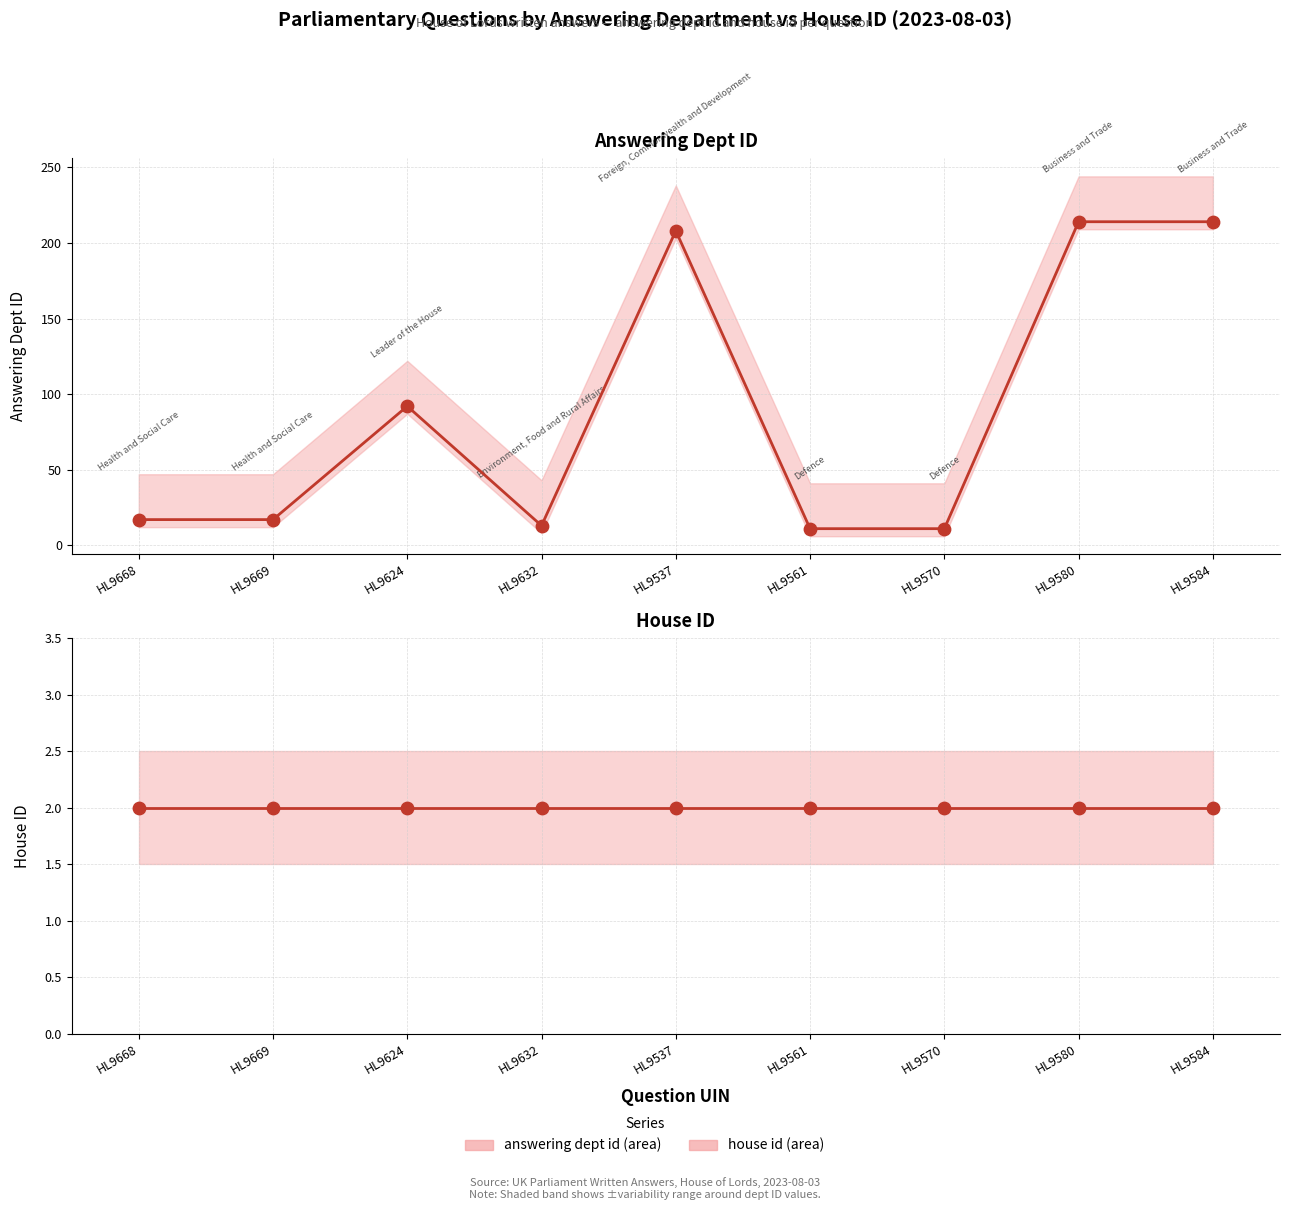

At which category is the sum across all series the highest?

HL9580